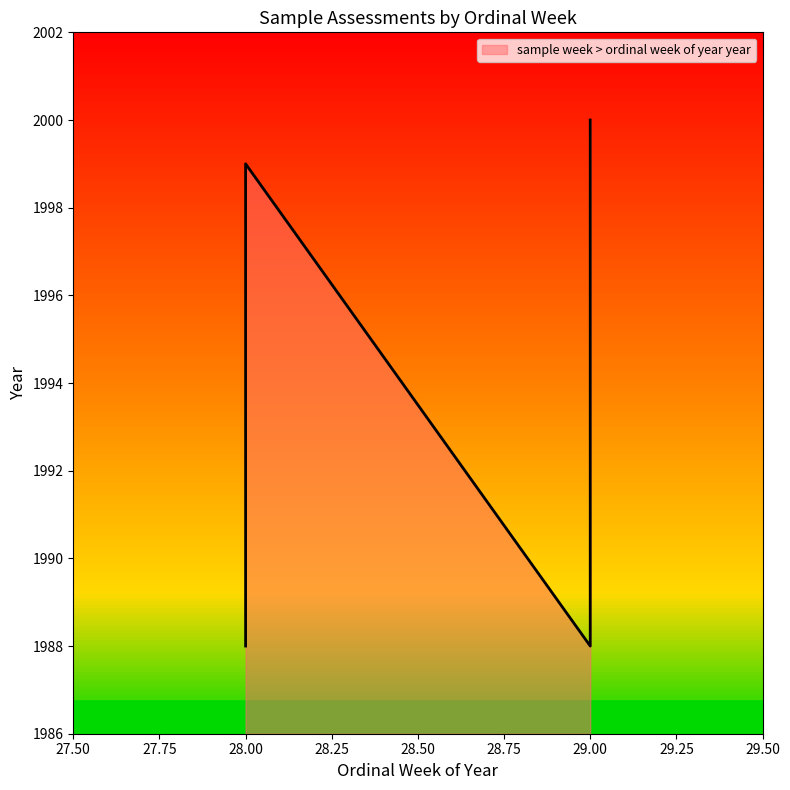

At which category does the chart reach its minimum across all series?

28